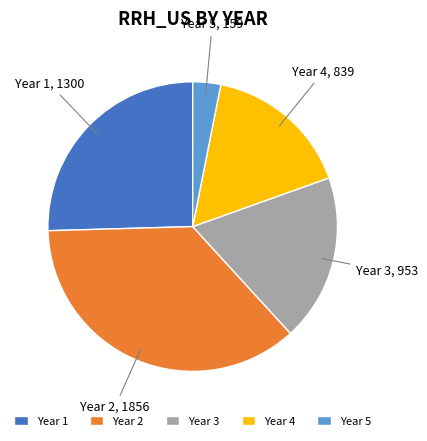

Which category has the biggest portion of the pie?

Year 2